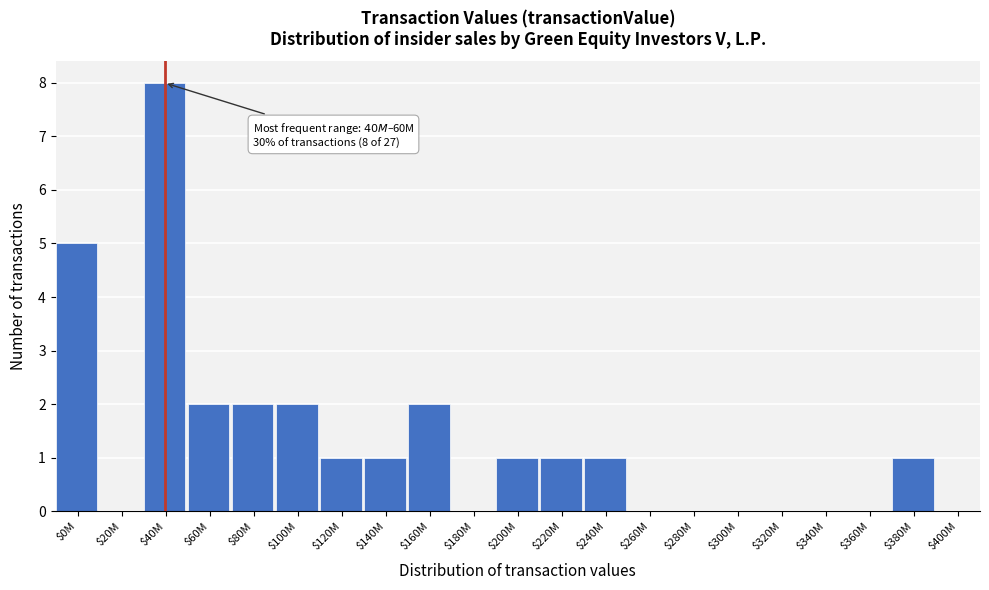

The value at $0M is 7. True or false?

False